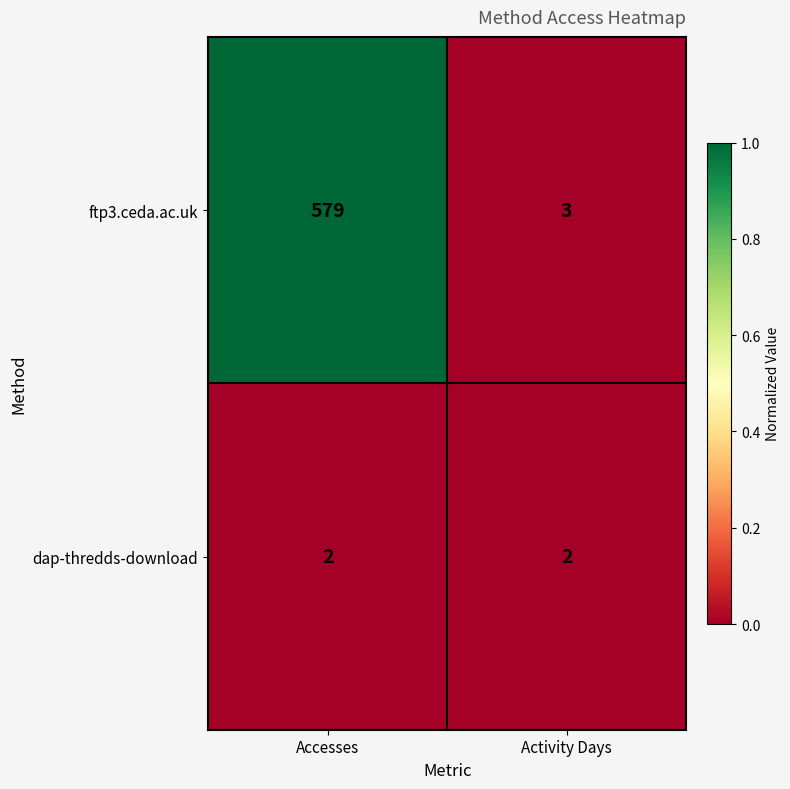

The value of dap-thredds-download at Activity Days is 3. True or false?

False